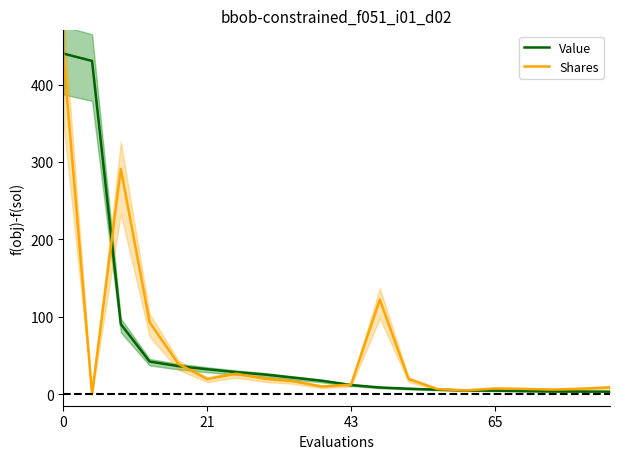

What is the highest value of the Shares series?

440.0